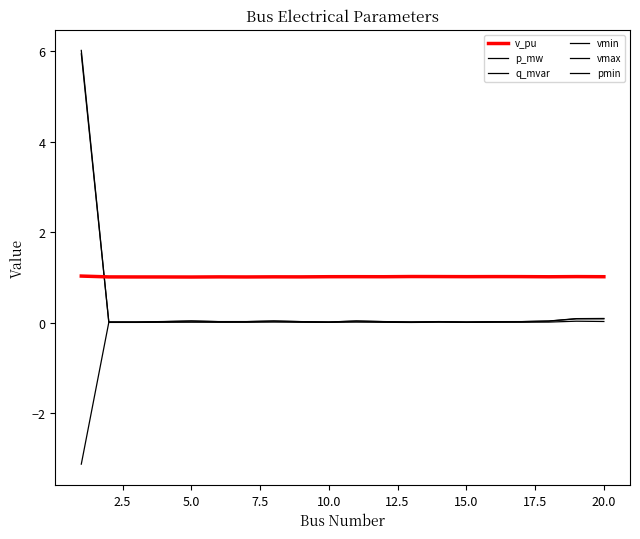

True or false: vmin and q_mvar intersect in this chart.

False